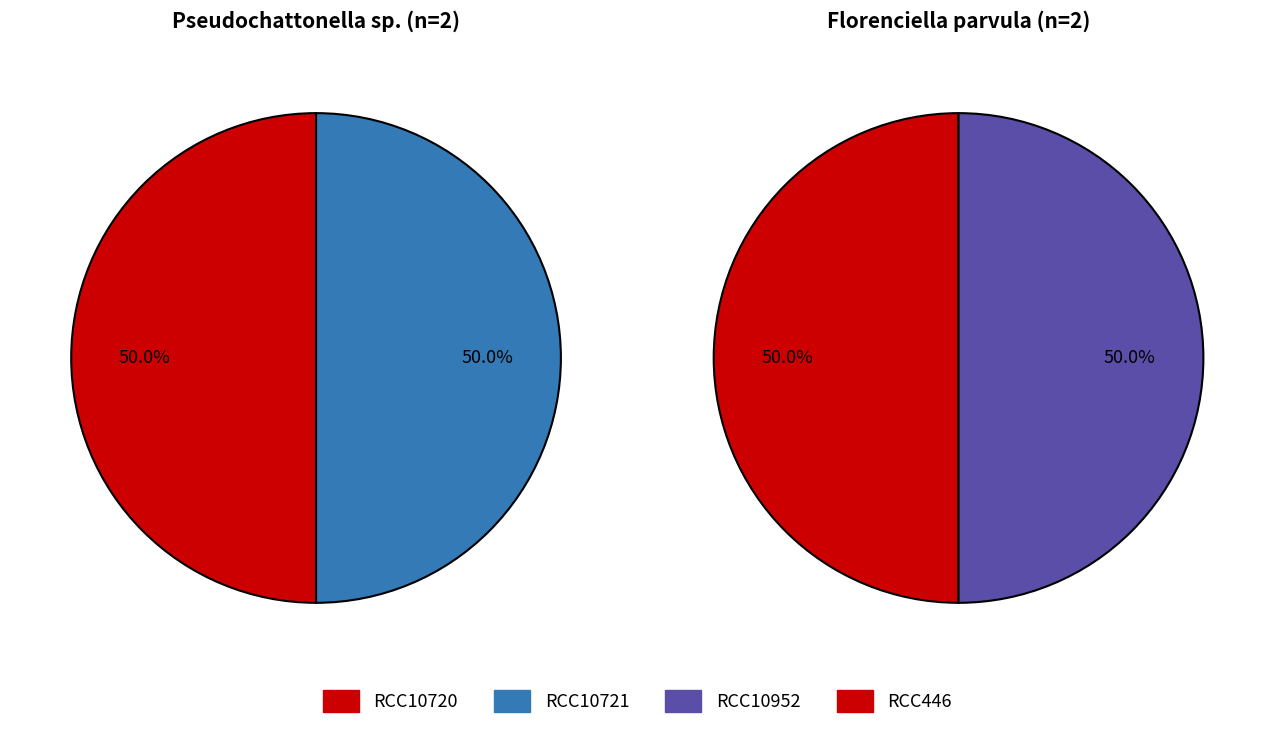

Is it true that RCC10952 is 1% of the pie?

False